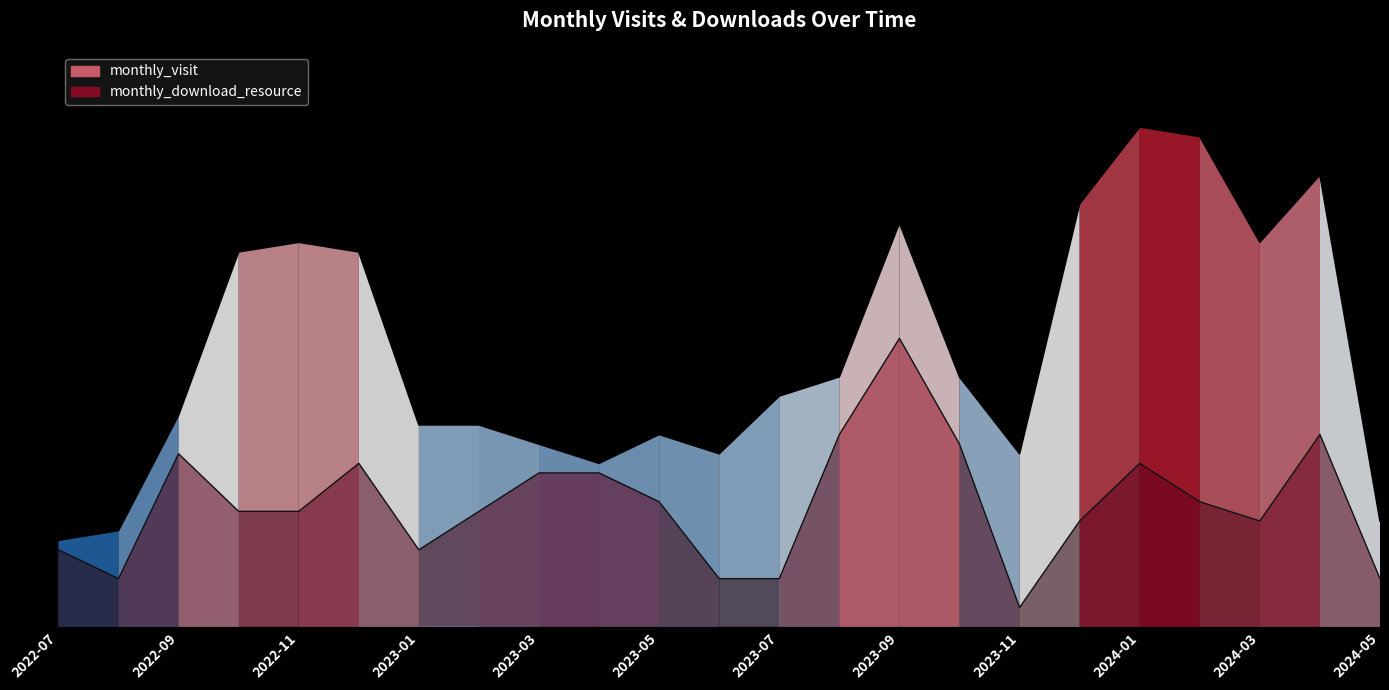

How many data points does each series have?

23